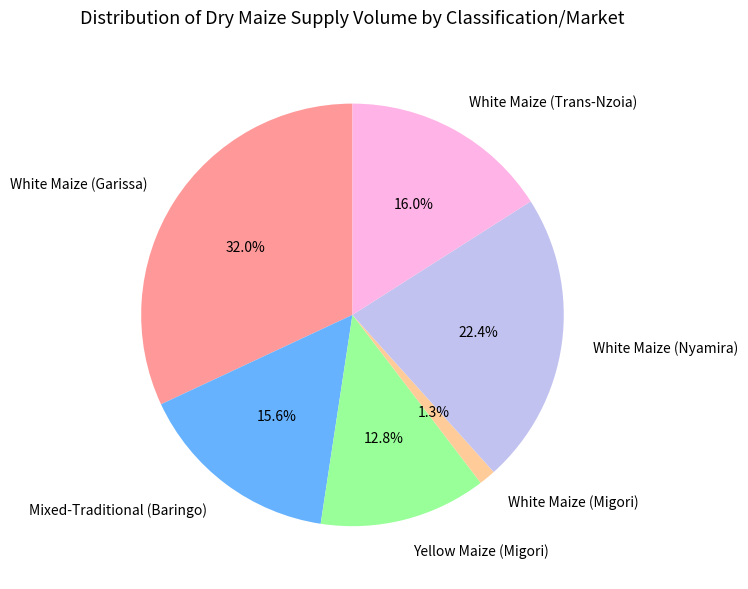

To the nearest percent, what is the average slice percentage?

17%